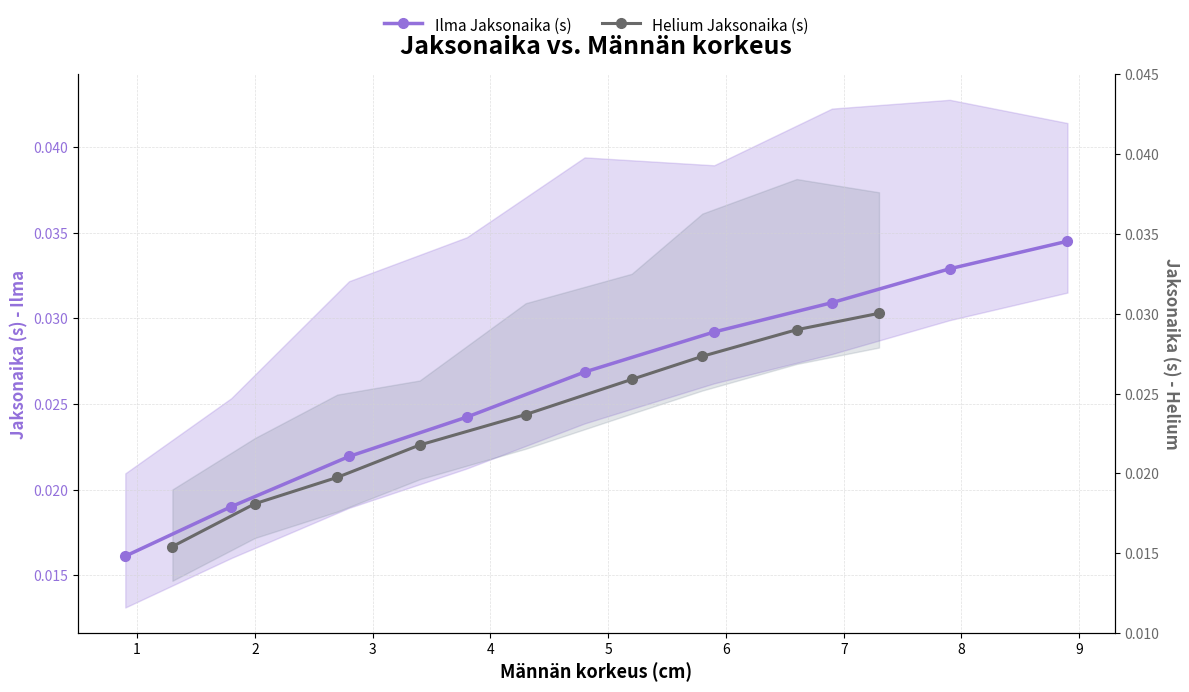

The value of Ilma Jaksonaika (s) at 7 is 0.1. True or false?

False